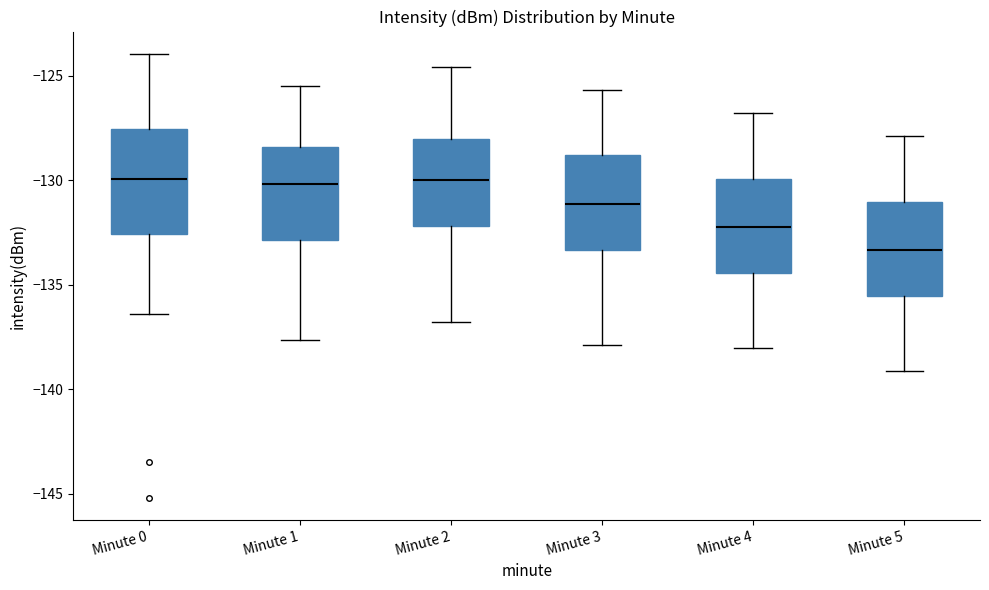

Reading left to right, transcribe this box plot: for each box, give where its median line is, the range the box spans, and where its two whiskers end, as read against the y-axis. The values are not printed on the chart, so give them approximately, as read against the axis.

Minute 0: median -130.0, box -132.5 to -127.5, whiskers -136.5 to -124.0
Minute 1: median -130.0, box -133.0 to -128.5, whiskers -137.5 to -125.5
Minute 2: median -130.0, box -132.0 to -128.0, whiskers -137.0 to -124.5
Minute 3: median -131.0, box -133.5 to -129.0, whiskers -138.0 to -125.5
Minute 4: median -132.0, box -134.5 to -130.0, whiskers -138.0 to -127.0
Minute 5: median -133.5, box -135.5 to -131.0, whiskers -139.0 to -128.0